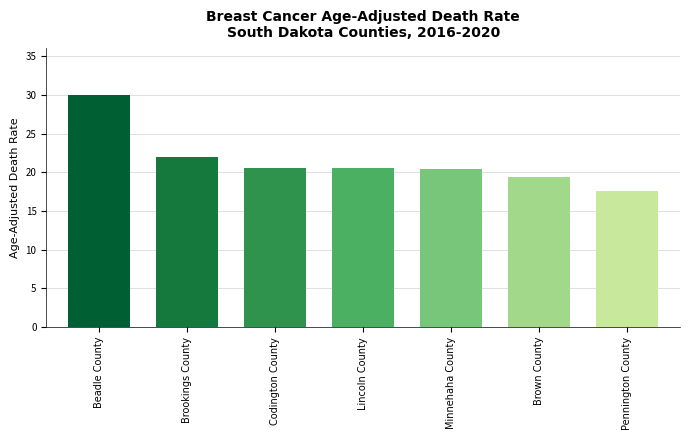

Are the bars grouped side by side (vs. stacked)?

No